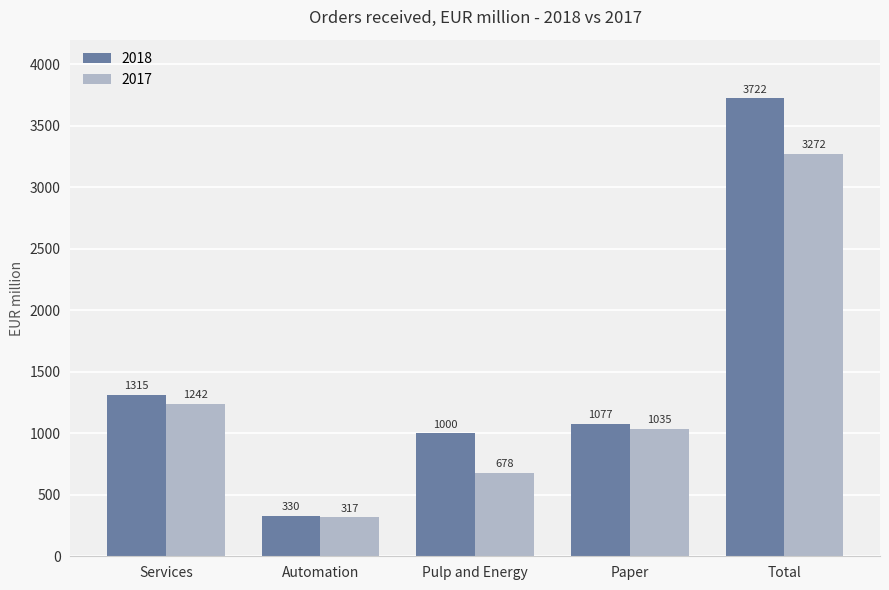

What is the sum of the 2017 values at Pulp and Energy and Total?

3950